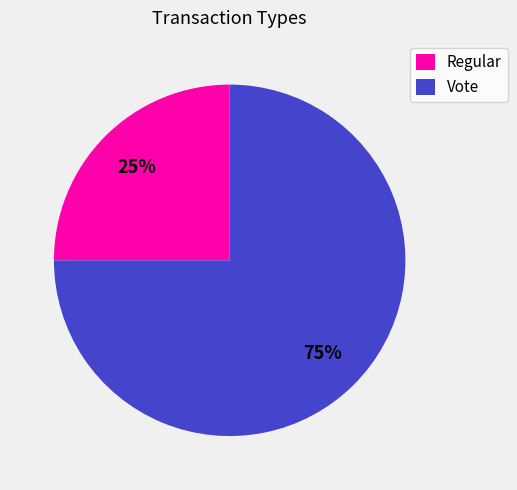

Do Regular and Vote together represent more than half of the pie?

Yes